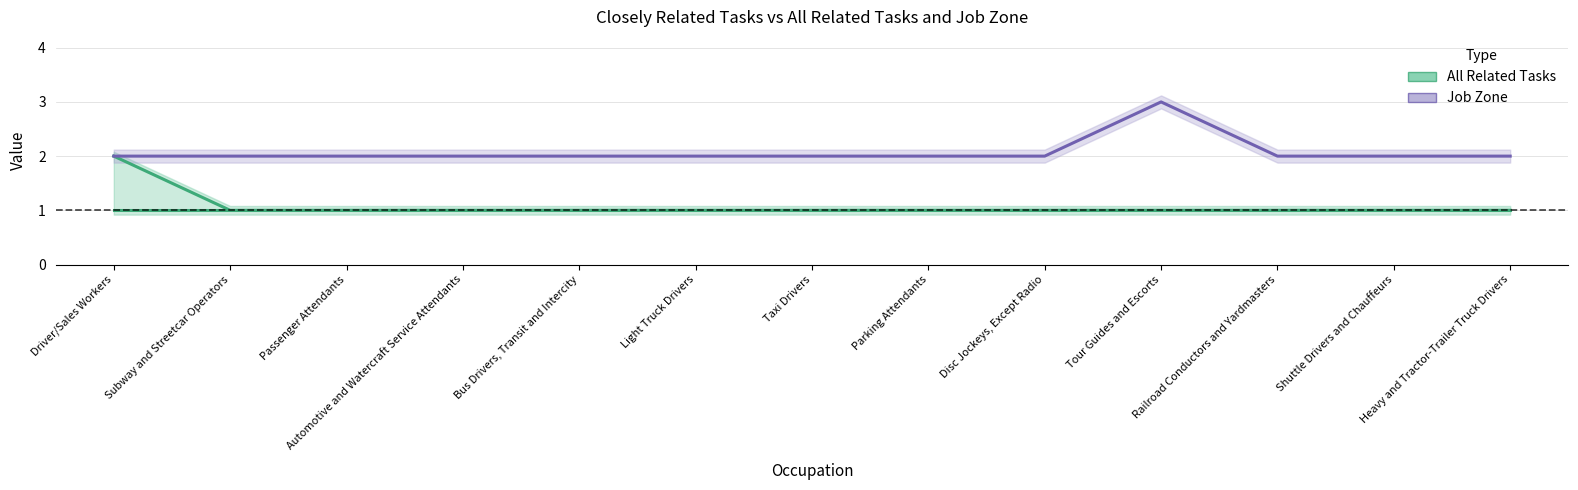

Which category has the lowest value across all series?

Subway and Streetcar Operators